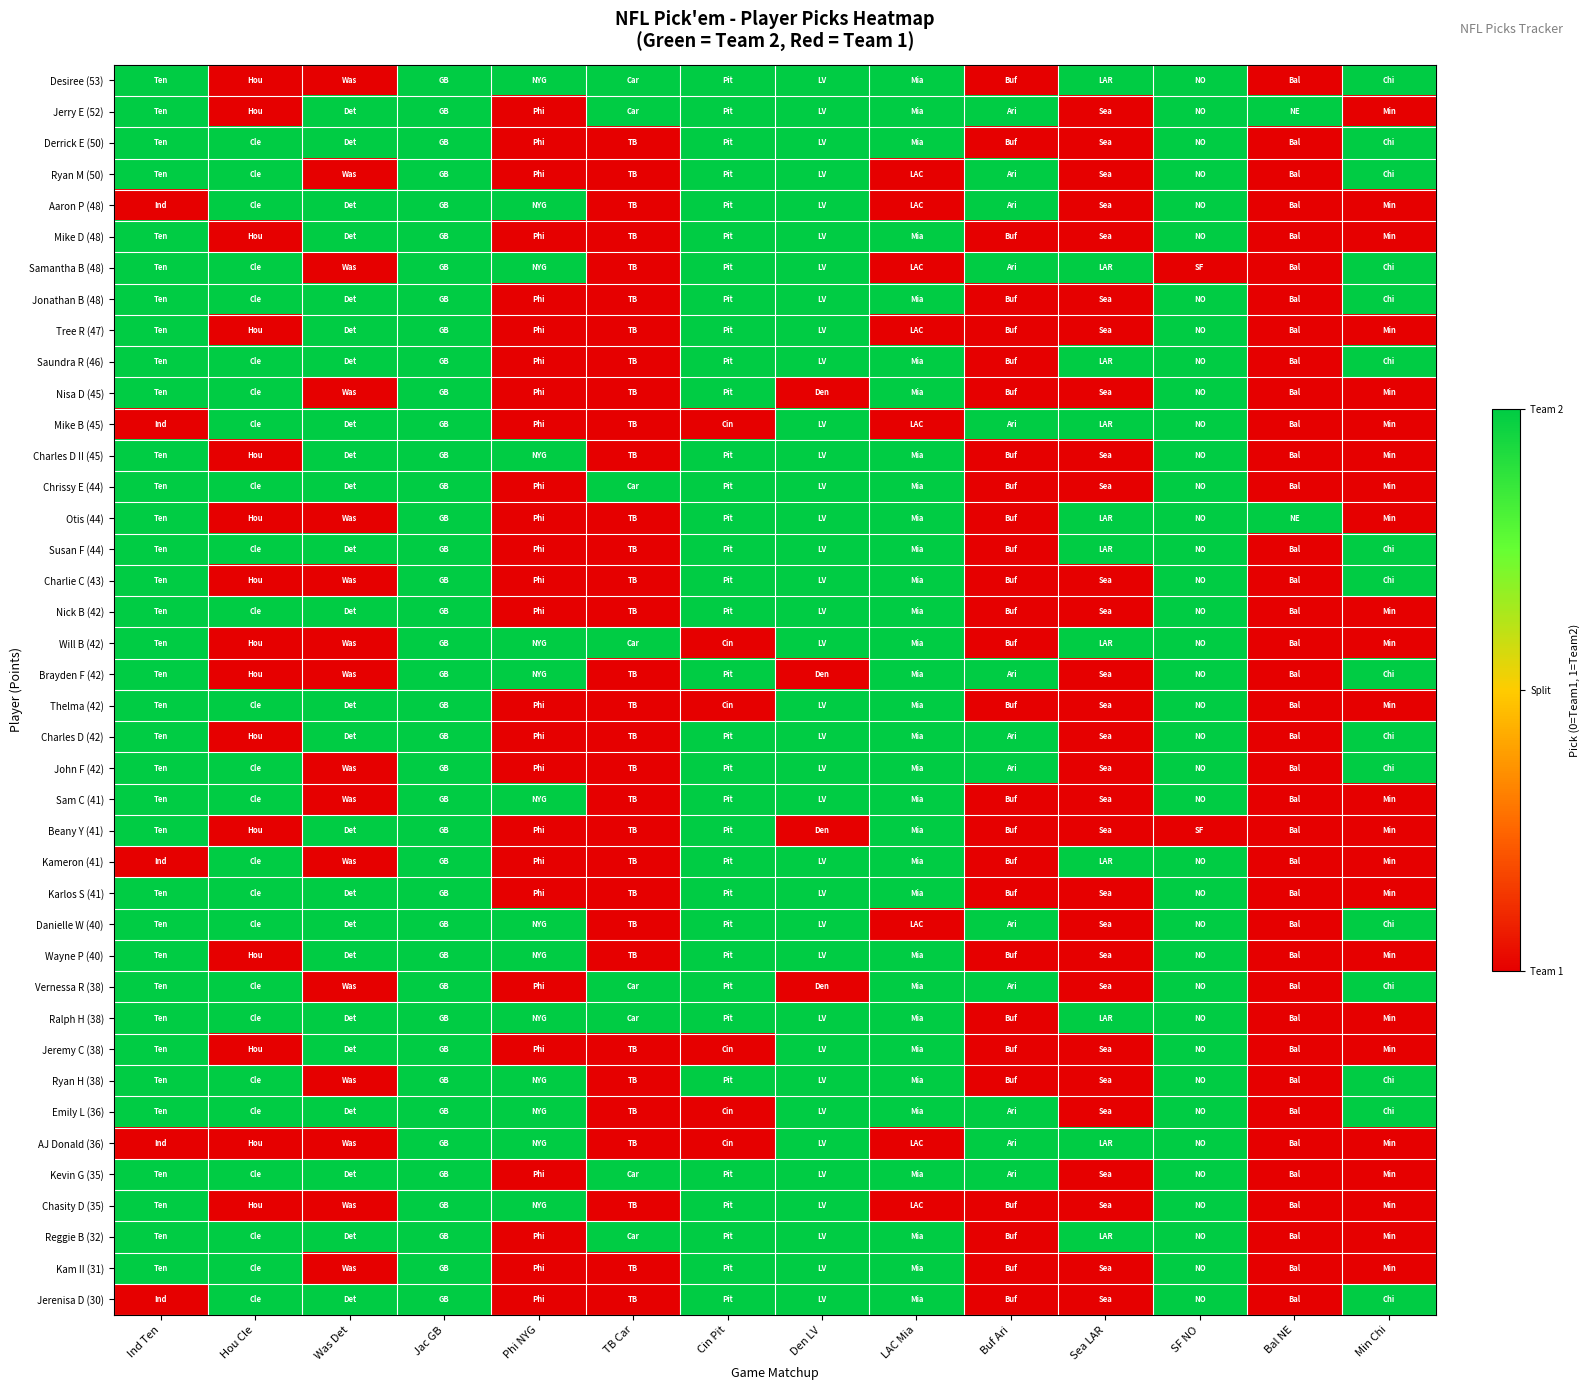

Which series has the largest total across all categories?

Ralph H (38)